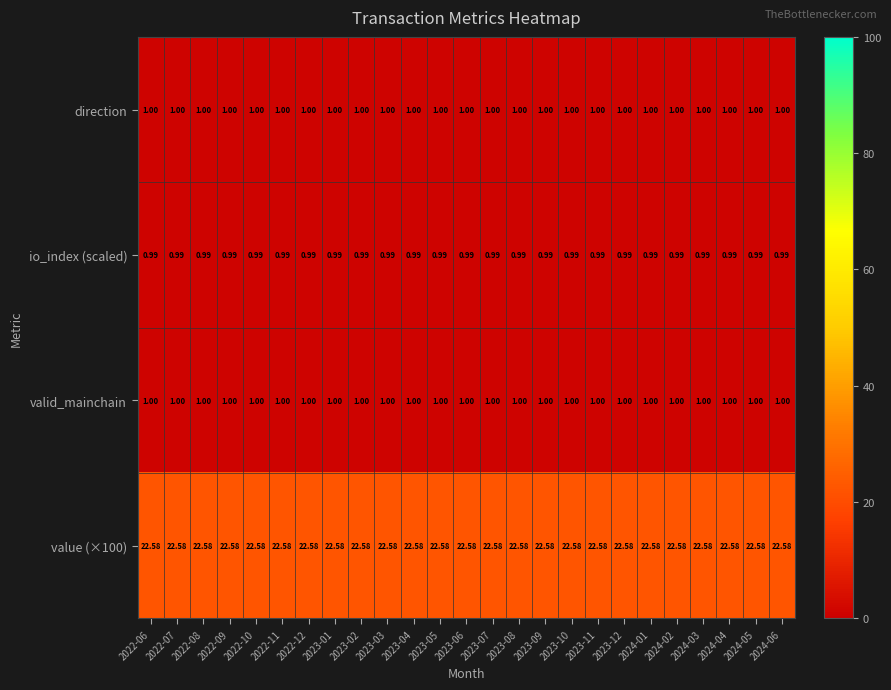

What is the difference between the highest and lowest values at 2023-03?

21.6